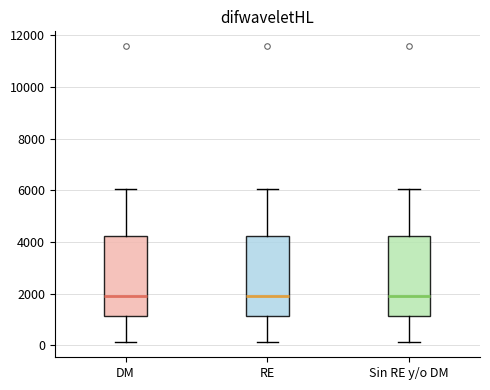

Reading left to right, read every box against the y-axis: the position of its median line, the range the box covers, and the ends of its whiskers. The values are not printed on the chart, so give them approximately, as read against the axis.

DM: median 2000, box 1200 to 4200, whiskers 200 to 6000
RE: median 2000, box 1200 to 4200, whiskers 200 to 6000
Sin RE y/o DM: median 2000, box 1200 to 4200, whiskers 200 to 6000